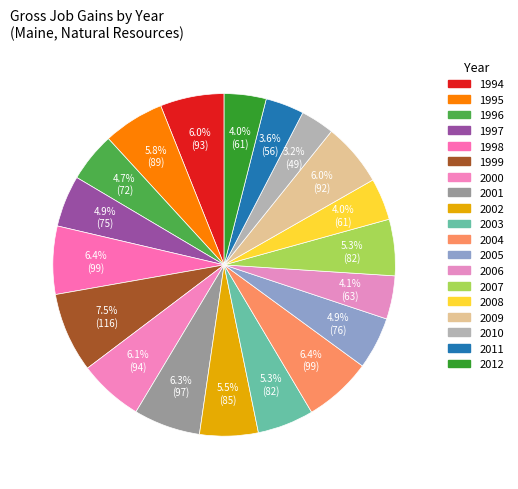

The 2009 slice represents 6% of the pie. True or false?

True